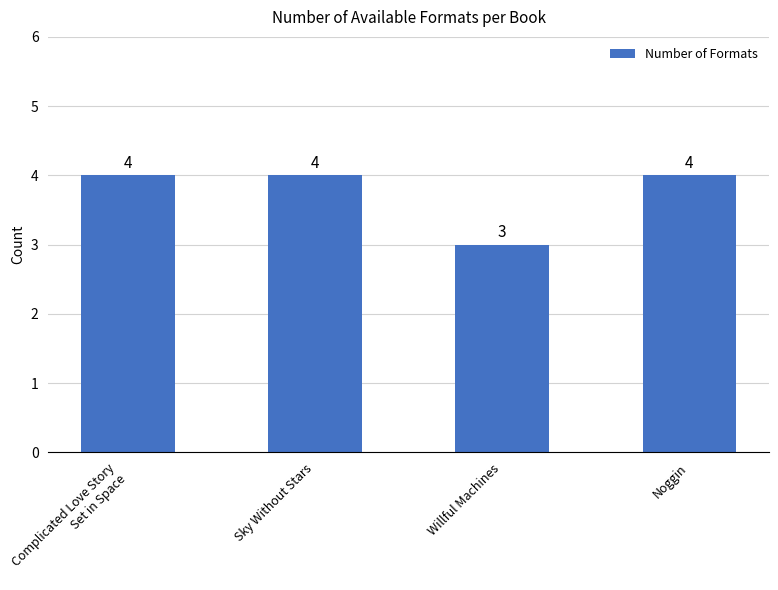

What is the difference between the maximum and minimum values?

1